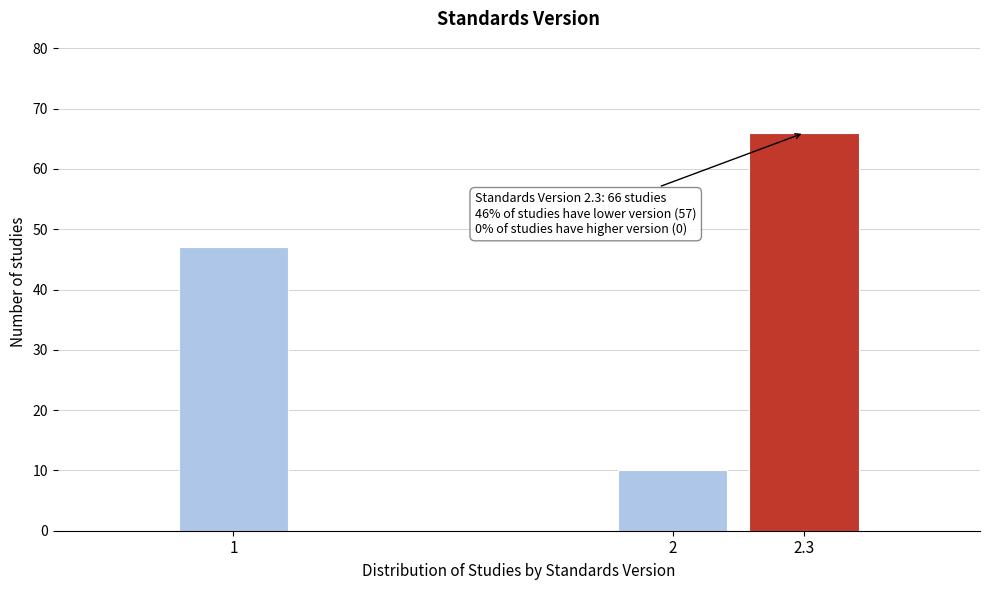

Reading left to right, extract all data points from this chart.

1=47	2=10	2.3=66